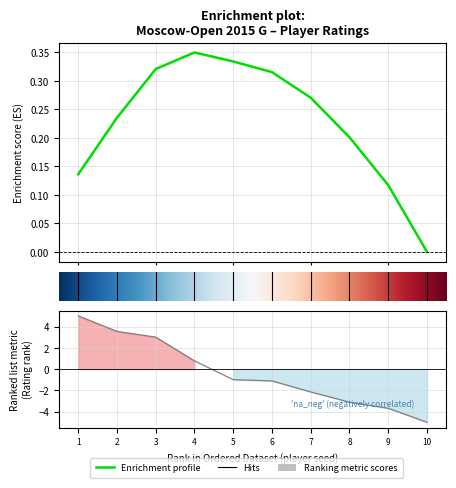

How many data points are above -1?

4